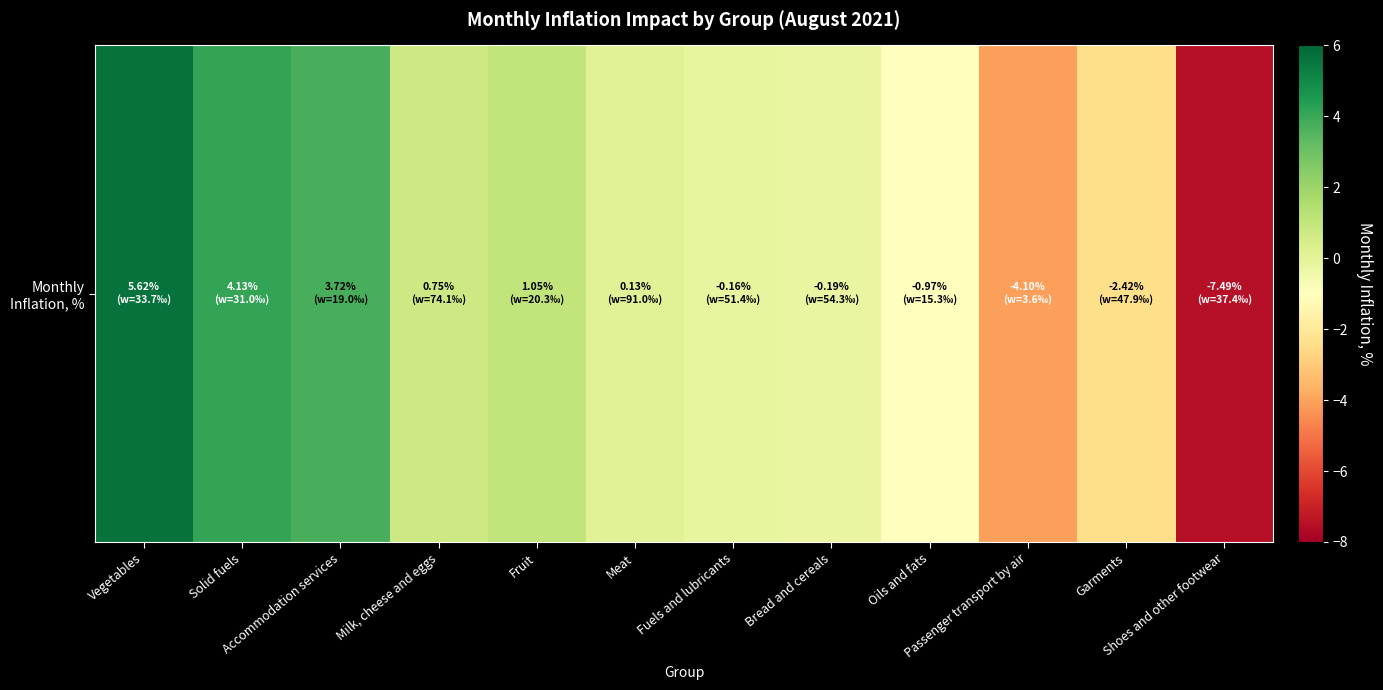

What is the difference between the values at Oils and fats and Meat?

1.1